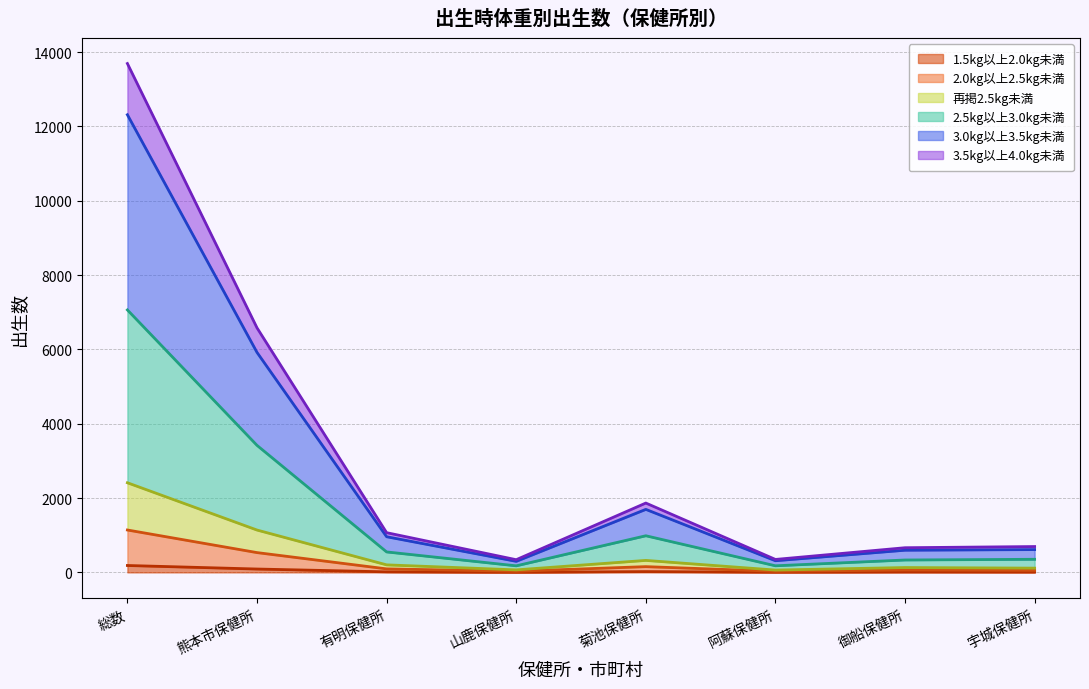

At which category is the sum across all series the highest?

総数